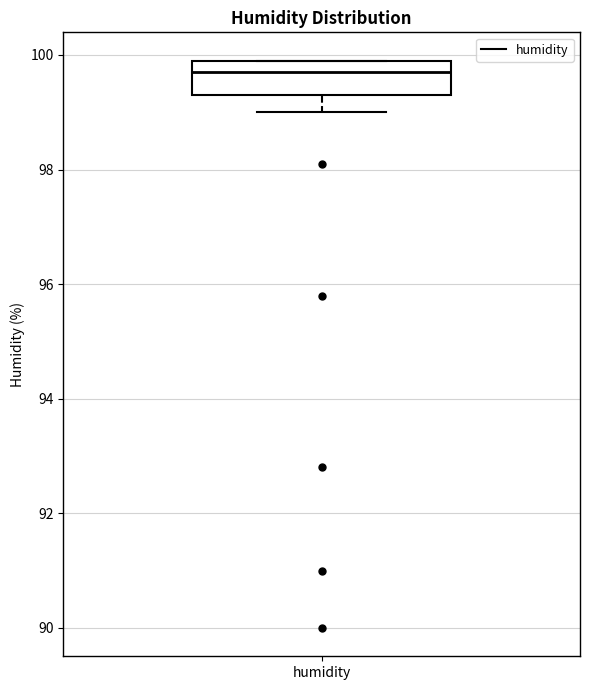

Read this box plot against the y-axis: the position of the median line, the range covered by the box, and the ends of both whiskers. The values are not printed on the chart, so give them approximately, as read against the axis.

median 99.8, box 99.4 to 100.0, whiskers 99.0 to 100.0